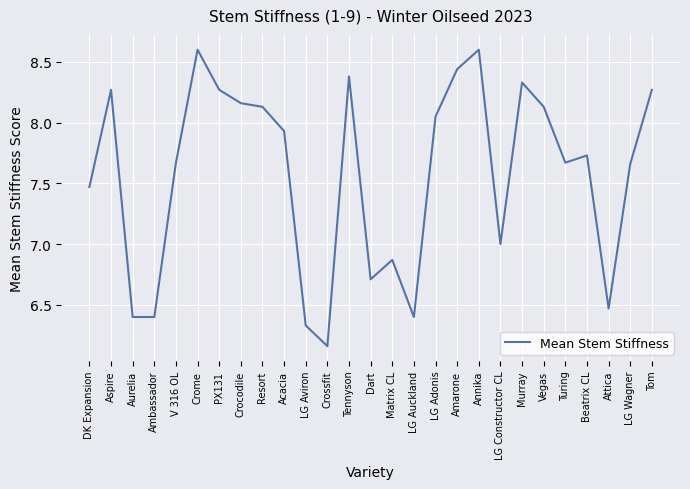

The chart shows a value of 12.5 at Aspire. True or false?

False